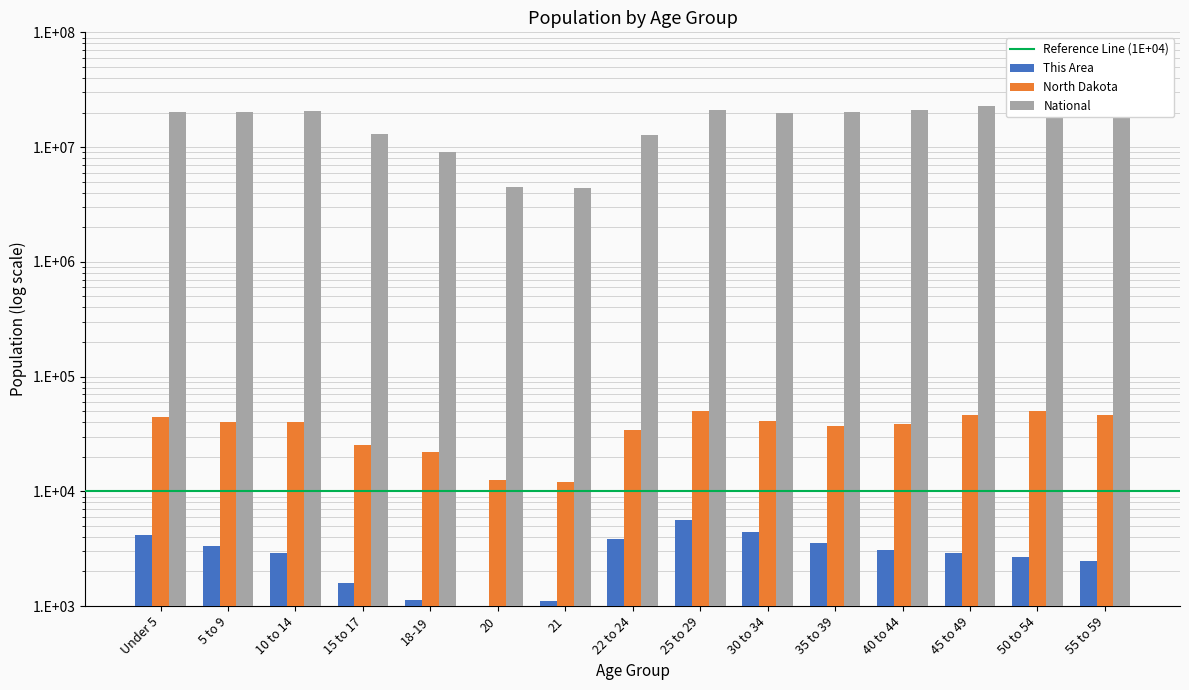

What is the total value across all series at 18-19?

9109283